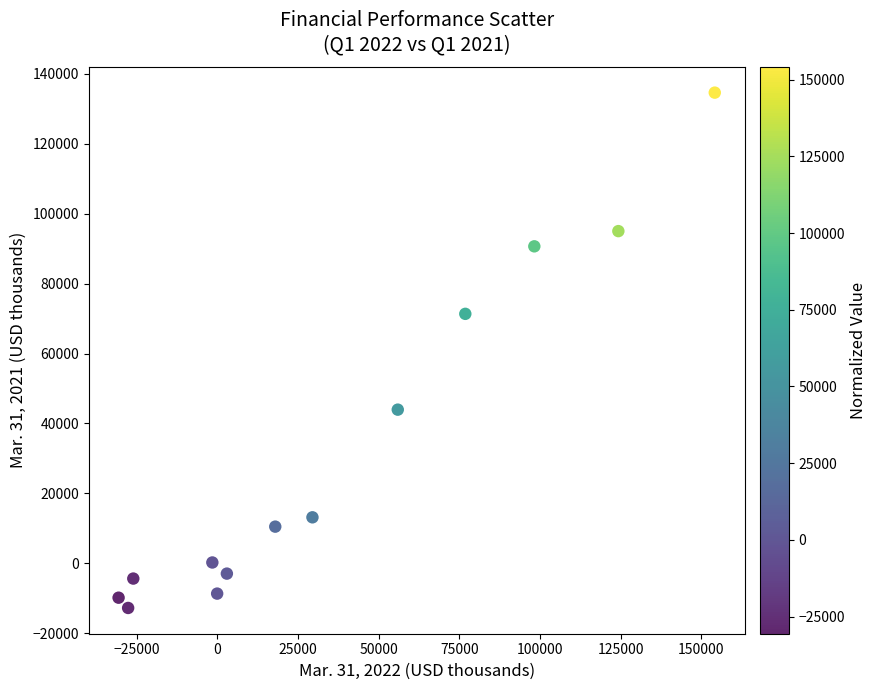

What is the range of X values (max minus min)?

184818